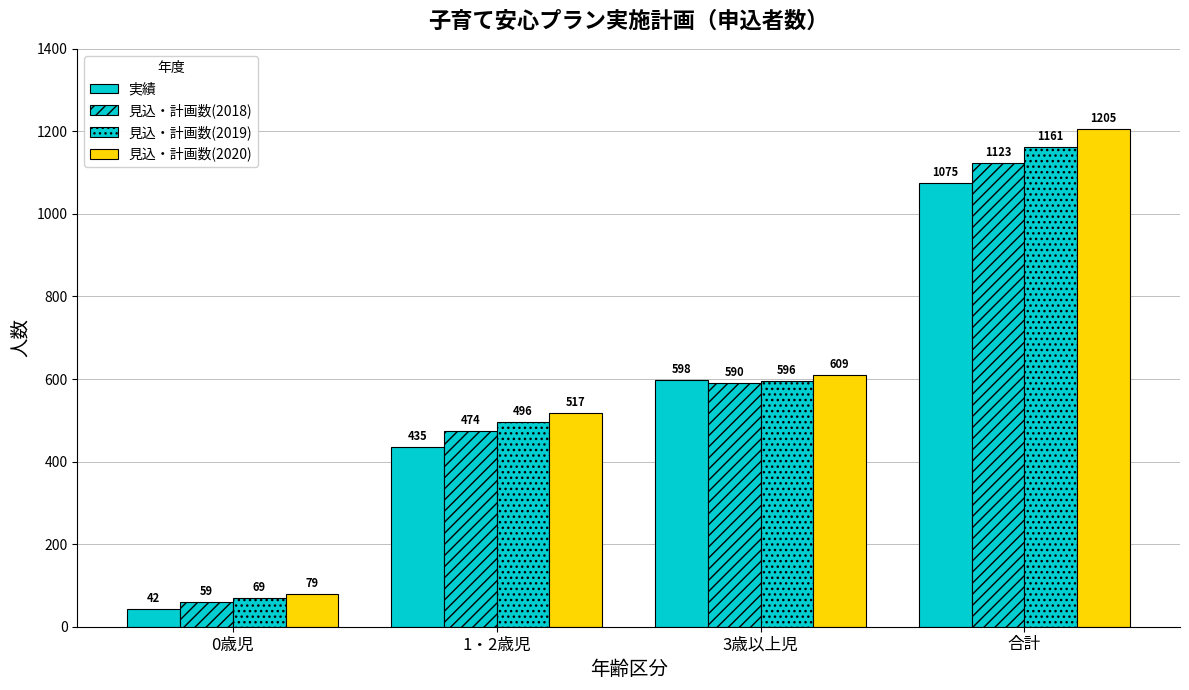

What is the total value across all series at 3歳以上児?

2393